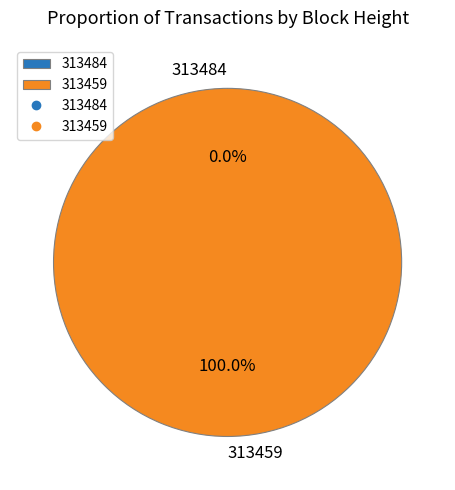

True or false: 313459 accounts for 93% of the total.

False